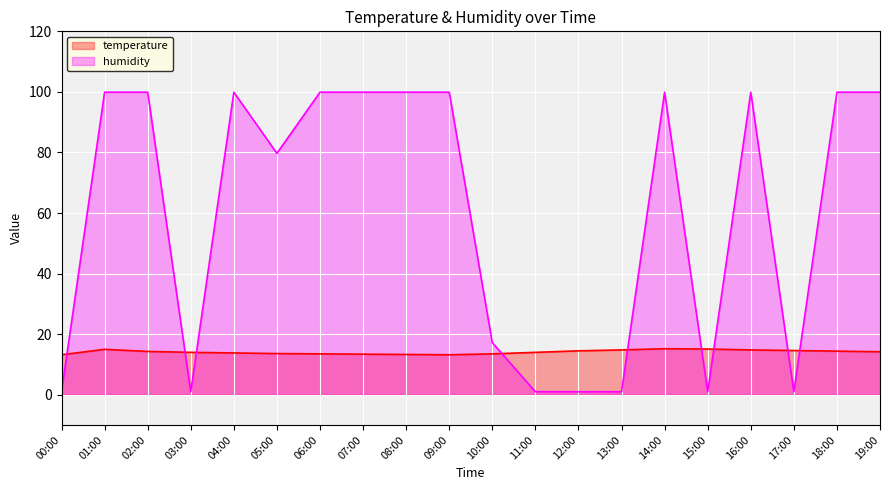

Is the value of humidity at 13:00 greater than the value of temperature at 12:00?

No